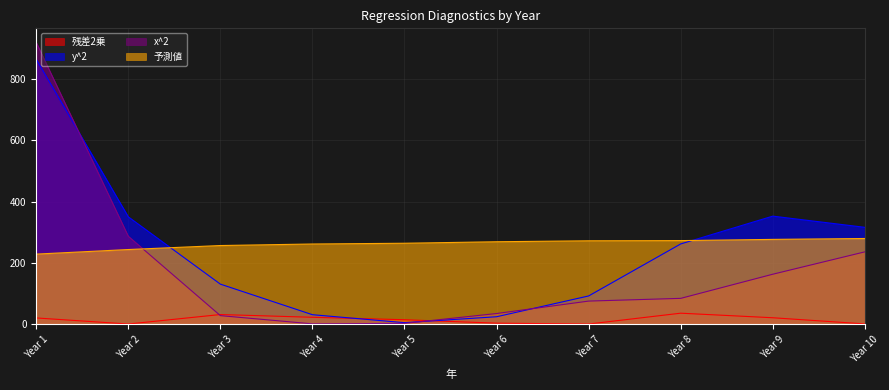

What is the spread (max minus min) of values at Year 8?

237.2